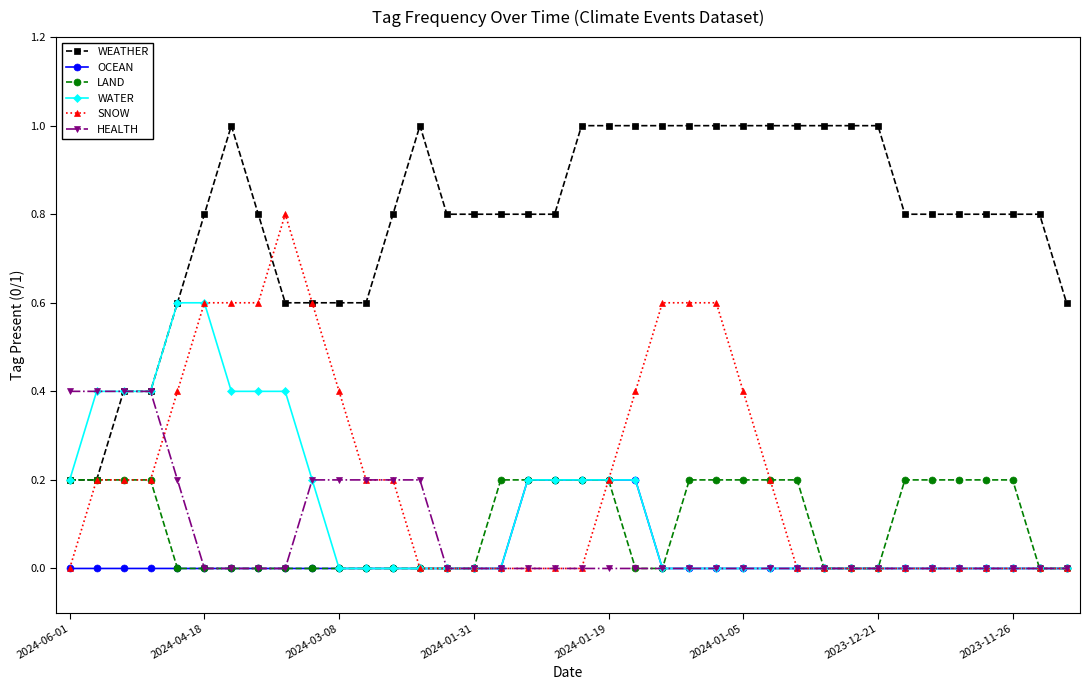

What is the value of the SNOW point at the 2nd from the left?

0.2